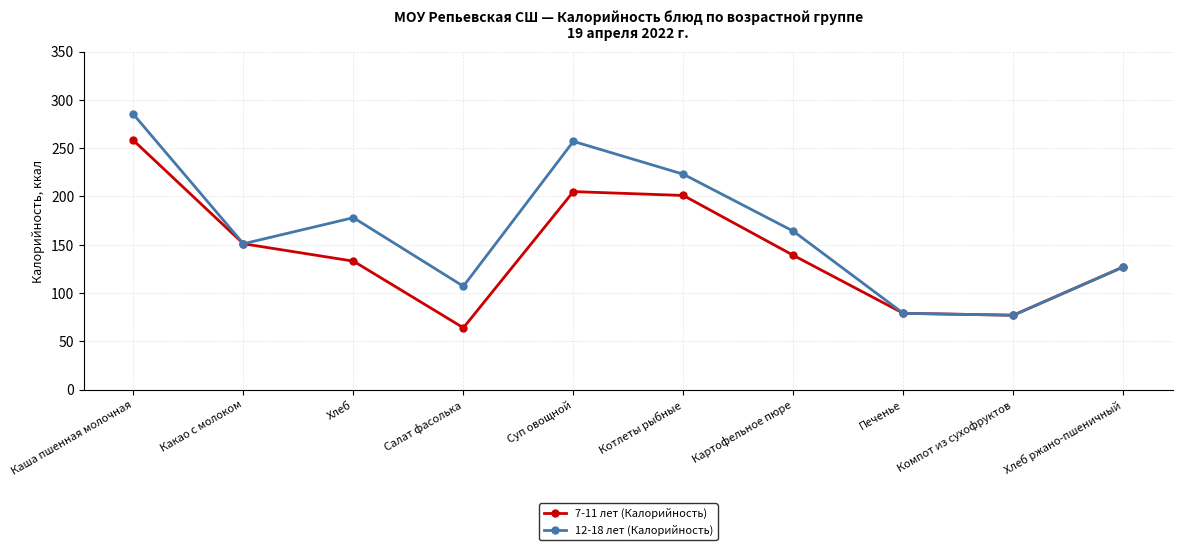

What is the average value of the 12-18 лет (Калорийность) series?

165